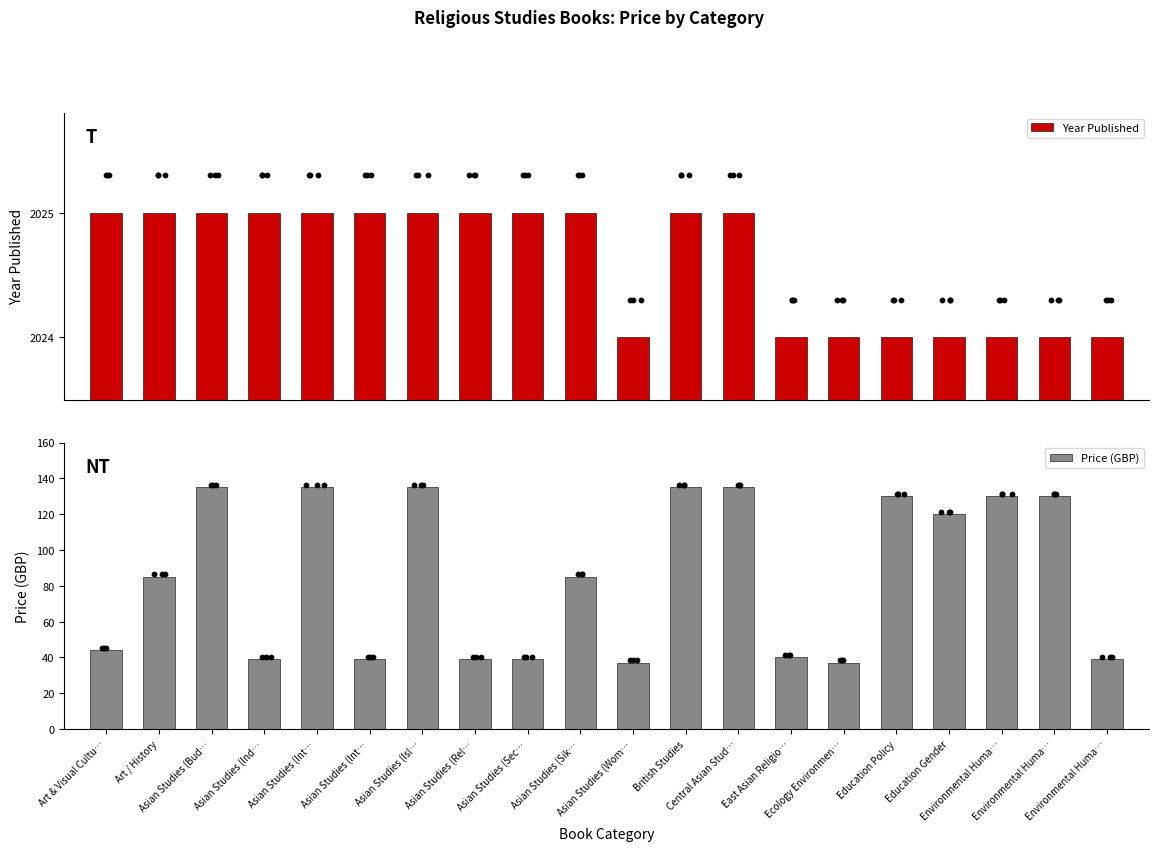

Which series has the largest Y range (max minus min)?

Price (GBP)